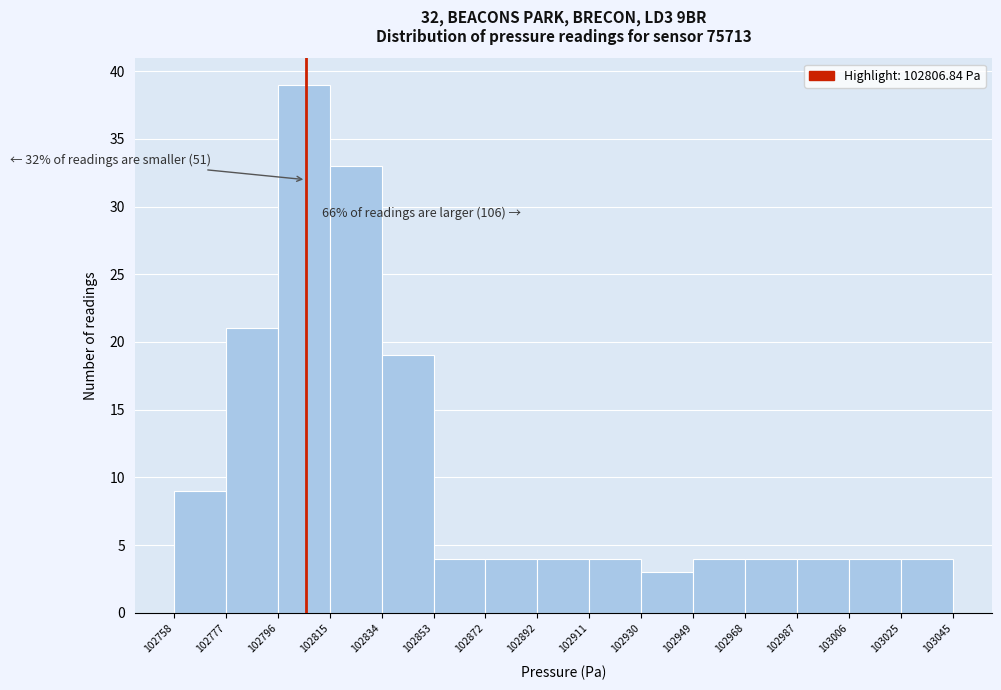

Which range on the x-axis has the tallest bar?

102796 to 102815